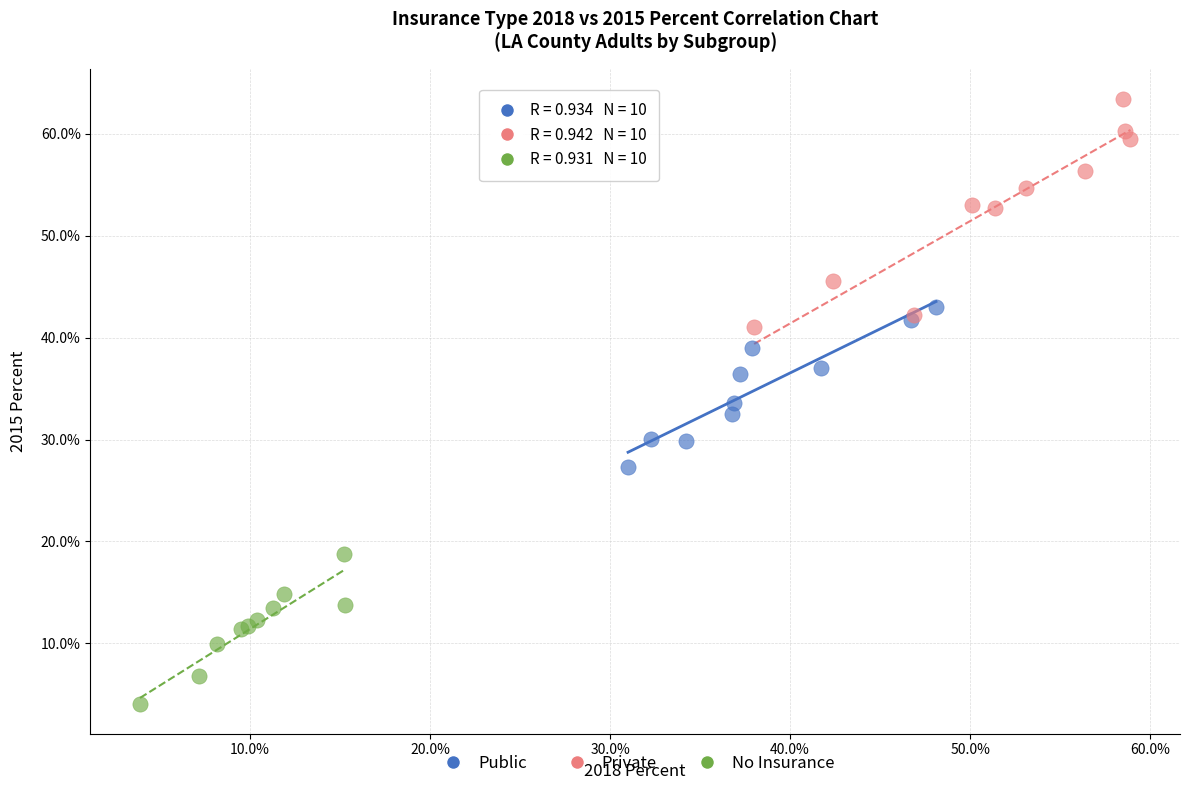

Which series has the widest spread of Y values?

Private